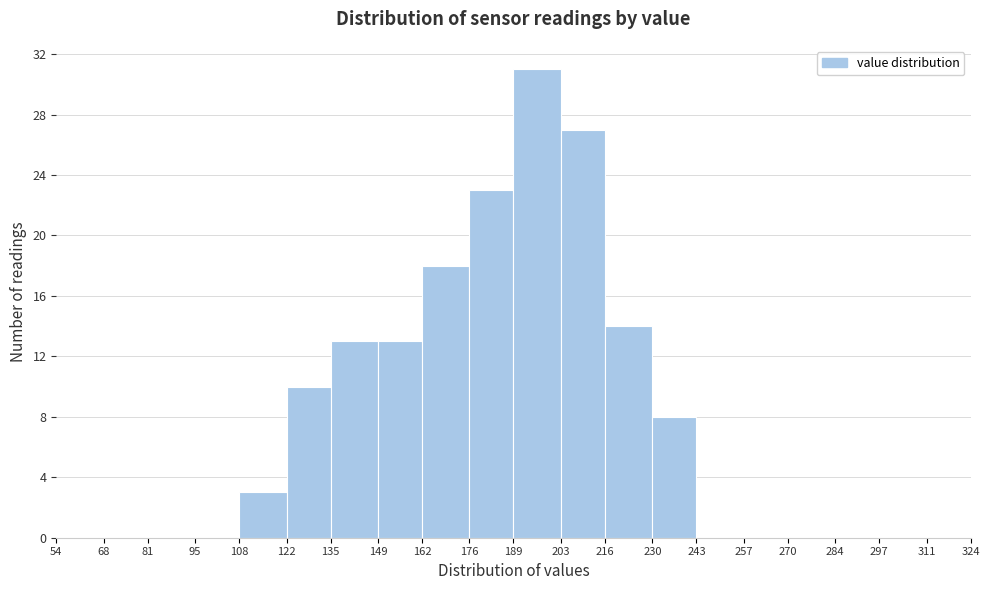

Reading left to right, transcribe this chart: for each bar, give the range it covers on the x-axis and its height. The values are not printed on the chart, so give them approximately, as read against the axis.

54 to 68: 0
68 to 81: 0
81 to 95: 0
95 to 108: 0
108 to 122: 3
122 to 135: 10
135 to 149: 13
149 to 162: 13
162 to 176: 18
176 to 189: 23
189 to 203: 31
203 to 216: 27
216 to 230: 14
230 to 243: 8
243 to 257: 0
257 to 270: 0
270 to 284: 0
284 to 297: 0
297 to 311: 0
311 to 324: 0